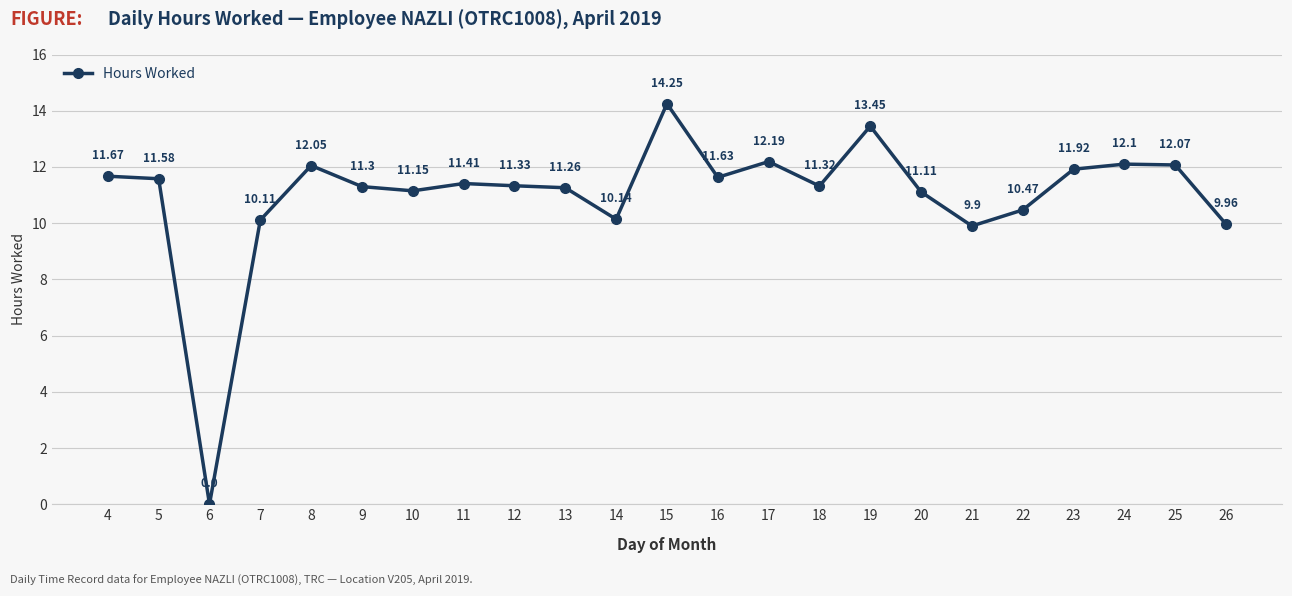

At which category does the data reach its first local peak?

8